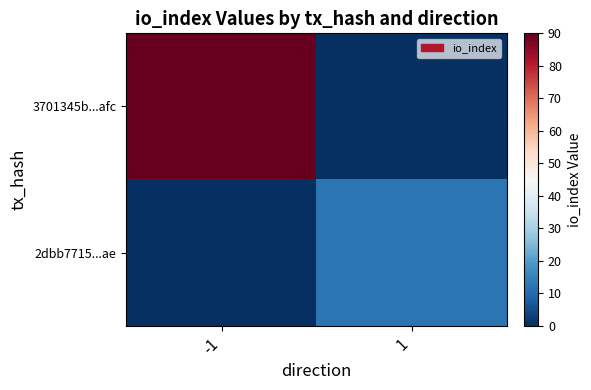

Between 1 and -1, which is larger?

-1